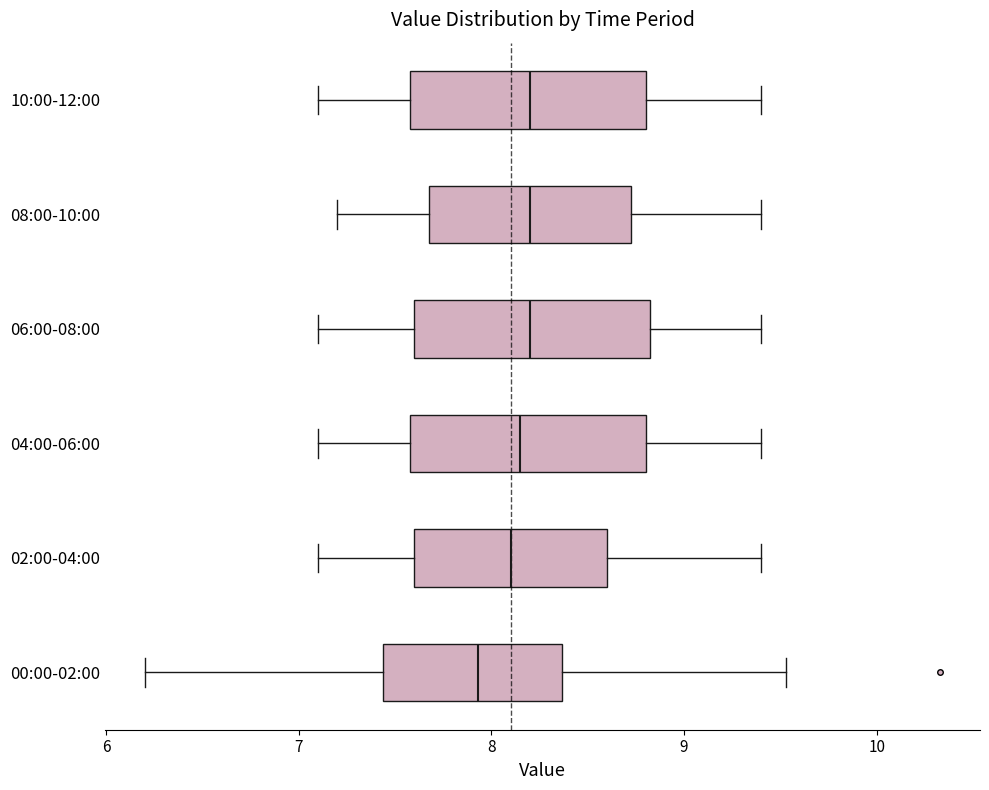

Reading bottom to top, read every box against the x-axis: the position of its median line, the range the box covers, and the ends of its whiskers. The values are not printed on the chart, so give them approximately, as read against the axis.

00:00-02:00: median 7.9, box 7.4 to 8.4, whiskers 6.2 to 9.5
02:00-04:00: median 8.1, box 7.6 to 8.6, whiskers 7.1 to 9.4
04:00-06:00: median 8.2, box 7.6 to 8.8, whiskers 7.1 to 9.4
06:00-08:00: median 8.2, box 7.6 to 8.8, whiskers 7.1 to 9.4
08:00-10:00: median 8.2, box 7.7 to 8.7, whiskers 7.2 to 9.4
10:00-12:00: median 8.2, box 7.6 to 8.8, whiskers 7.1 to 9.4